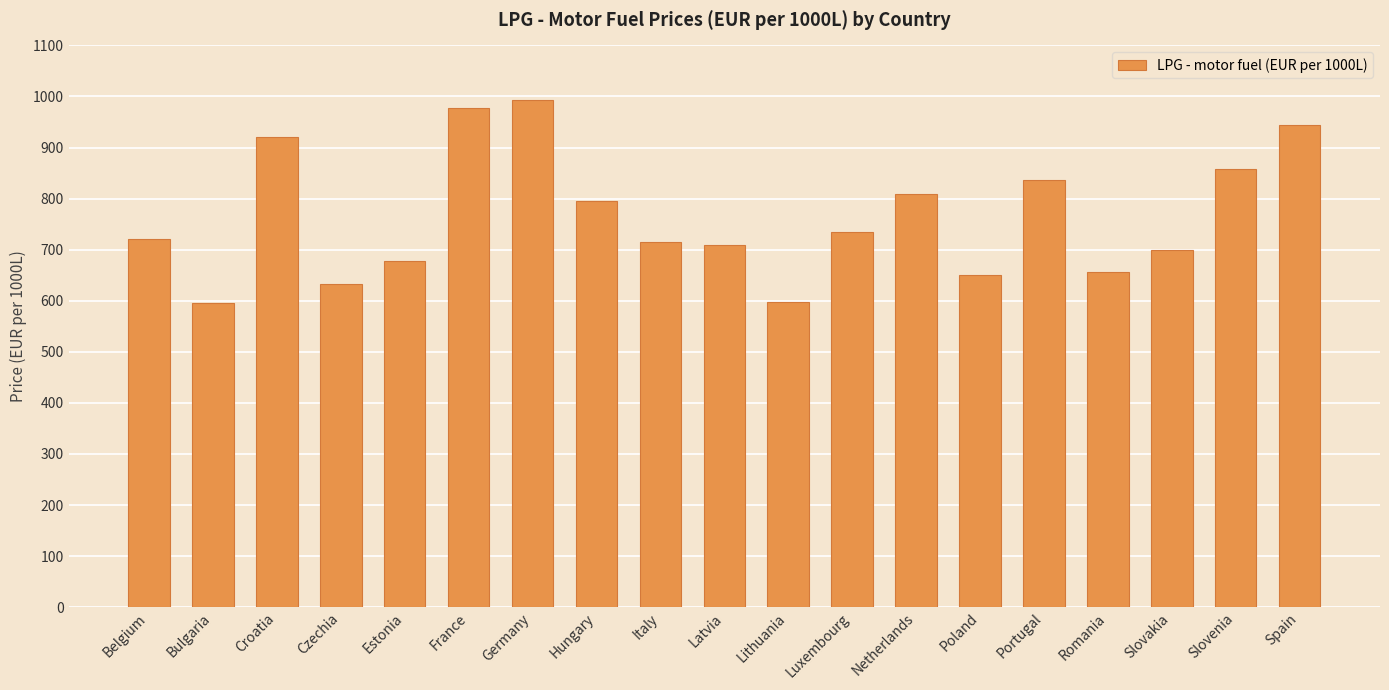

What is the approximate value at Belgium?

721.0